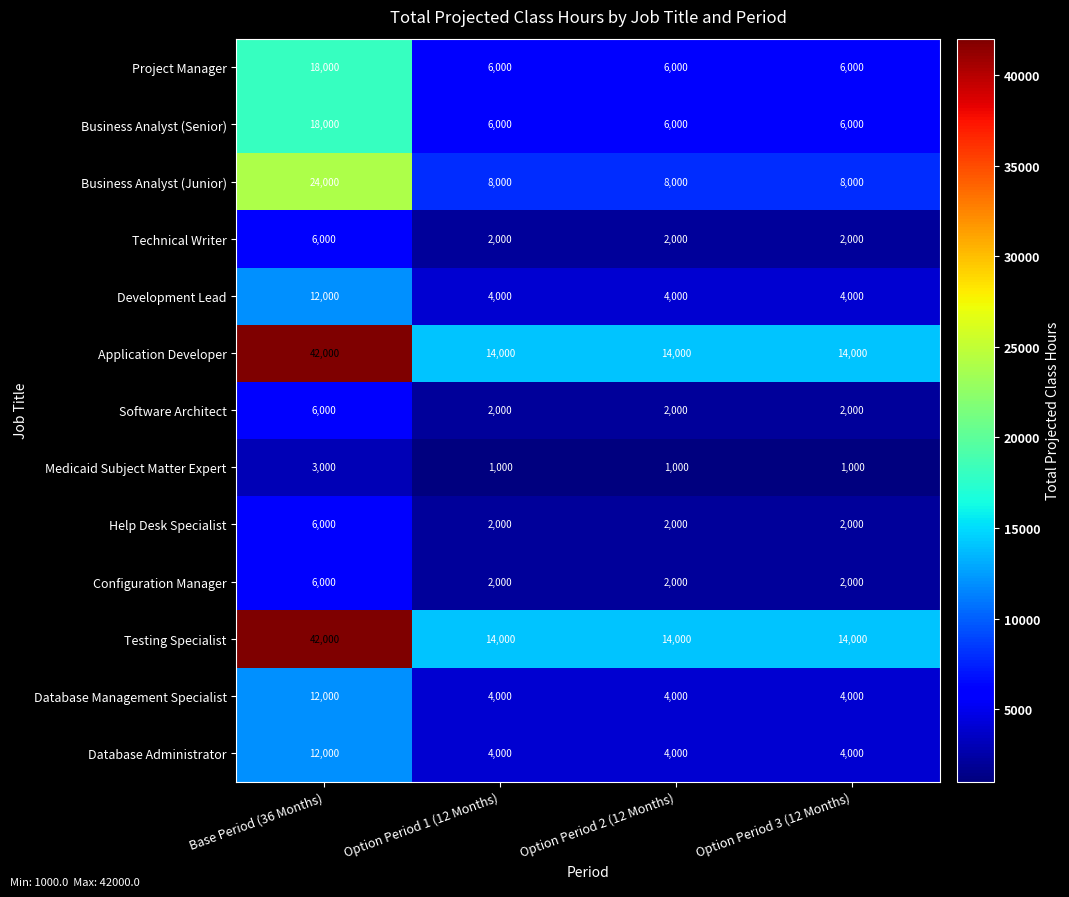

What is the spread (max minus min) of values at Base Period (36 Months)?

39000